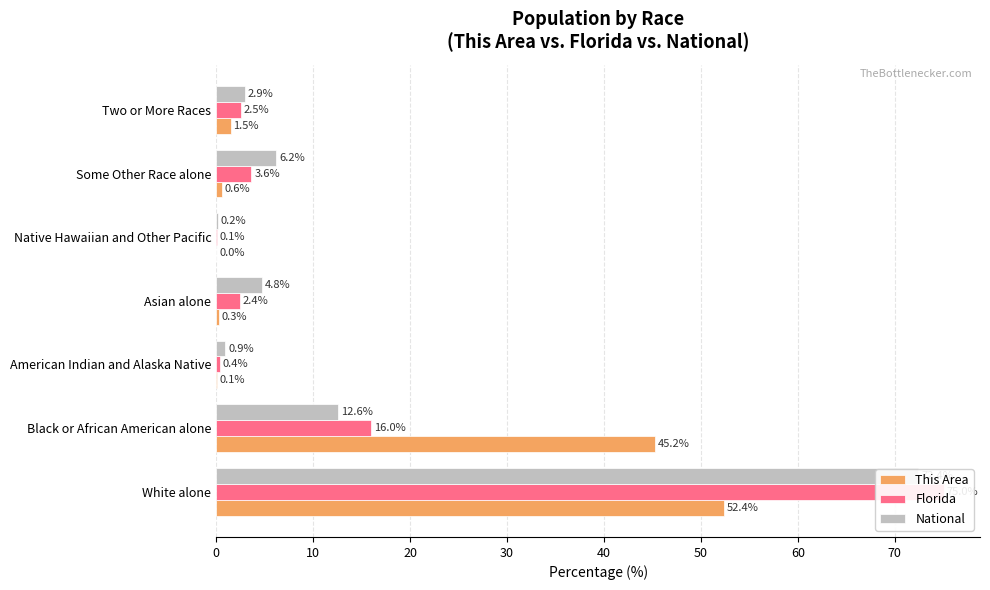

At how many categories does at least one series exceed 71?

1